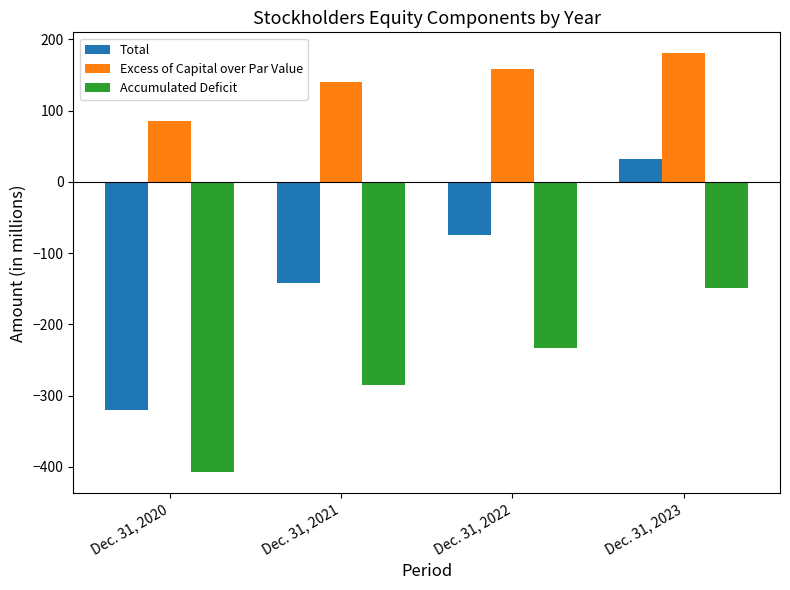

Reading right to left, list all the values displayed in this chart.

Total: Dec. 31, 2023=32.3	Dec. 31, 2022=-74.1	Dec. 31, 2021=-141.9	Dec. 31, 2020=-320.6
Excess of Capital over Par Value: Dec. 31, 2023=180.5	Dec. 31, 2022=158.1	Dec. 31, 2021=140.7	Dec. 31, 2020=85.0
Accumulated Deficit: Dec. 31, 2023=-149.5	Dec. 31, 2022=-233.9	Dec. 31, 2021=-284.6	Dec. 31, 2020=-407.7